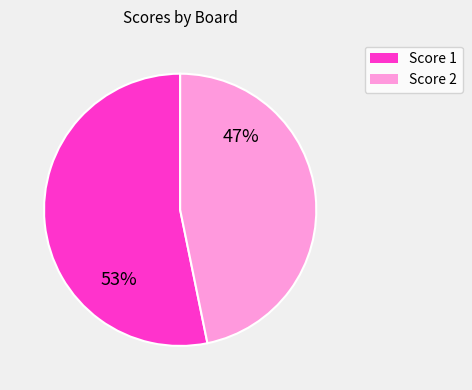

Is there any slice that represents more than half of the pie?

Yes